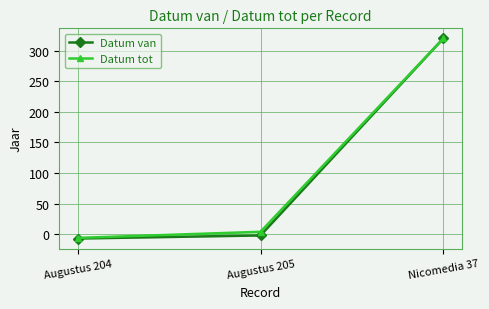

How many data points in Datum van are less than -2?

1